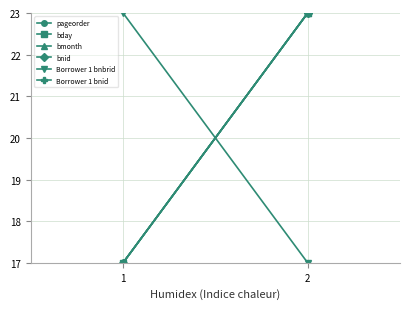

At which label is Borrower 1 bnbrid closest to 20?

1